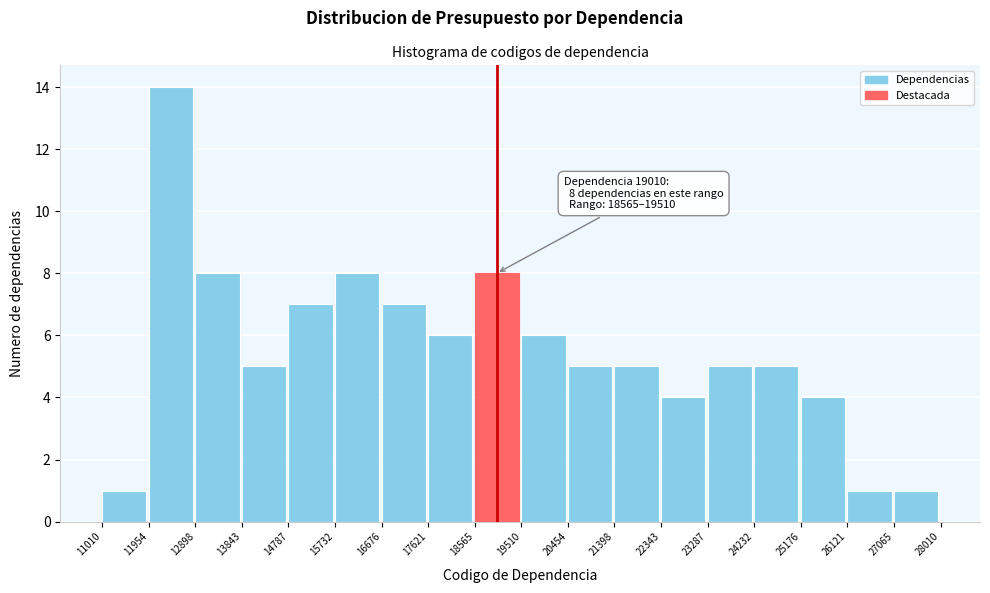

Over which range of the x-axis is the bar tallest?

11954 to 12898